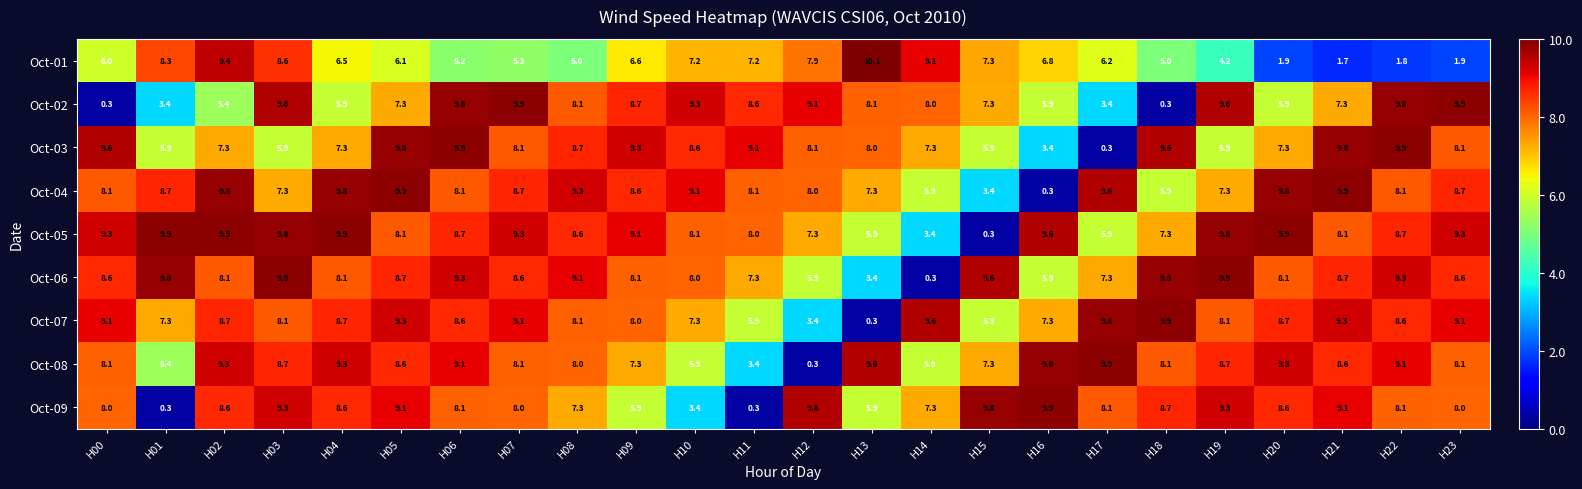

What is the maximum value shown in the chart?

10.1